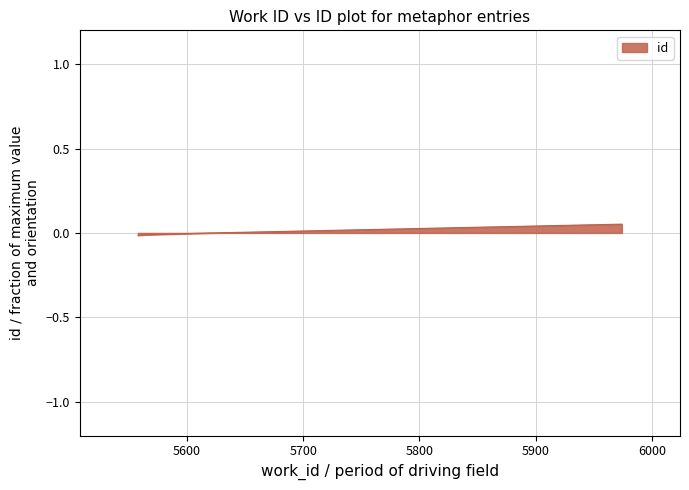

How many negative values are there?

5